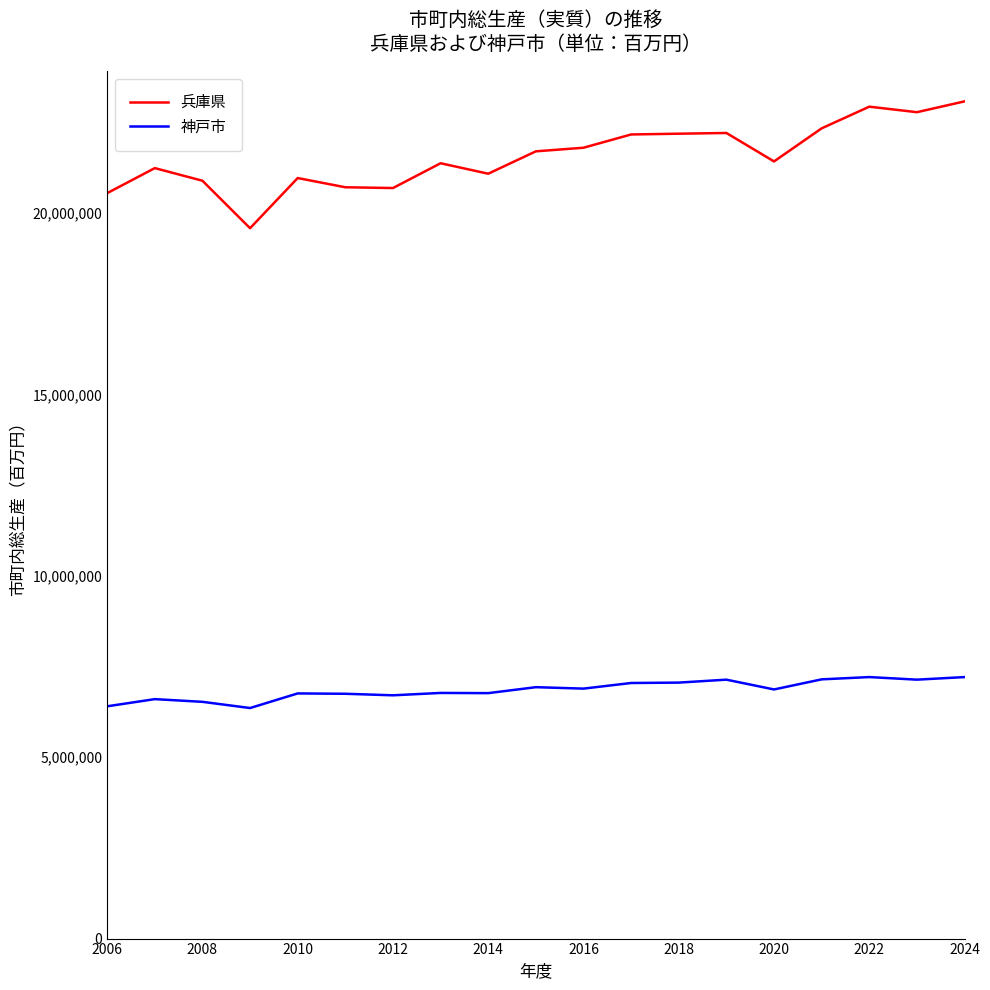

What is the difference between the maximum and minimum values in the 兵庫県 series?

3496722